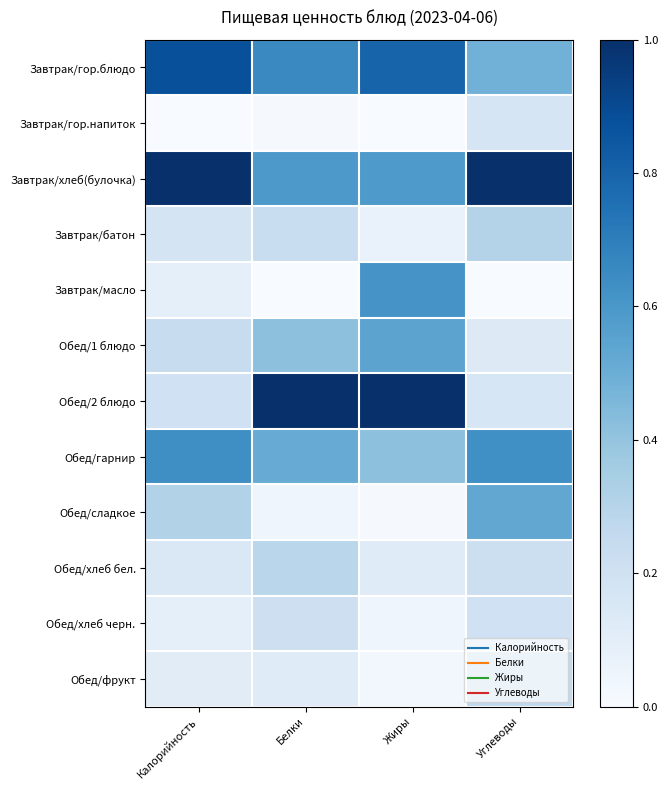

What is the maximum value shown in the chart?

1.0